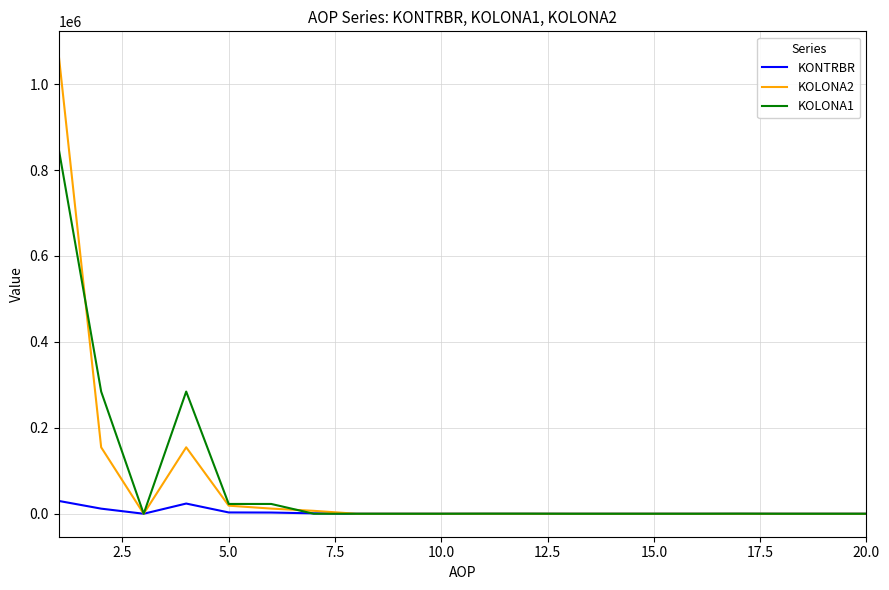

Rank the series by their maximum value, from highest to lowest.

KOLONA2, KOLONA1, KONTRBR